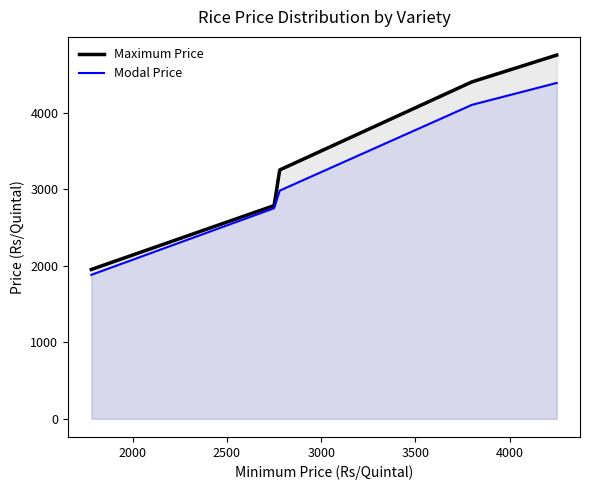

How many Maximum Price values are between 2784 and 4400?

3